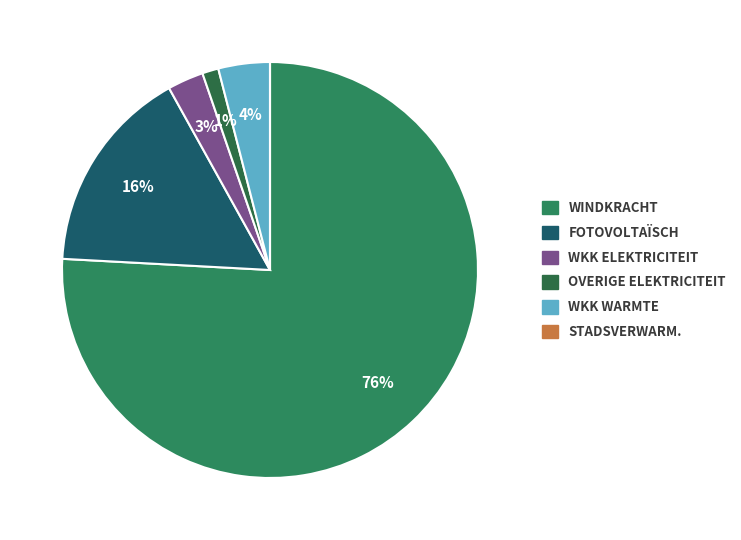

How many segments does this pie chart have?

6